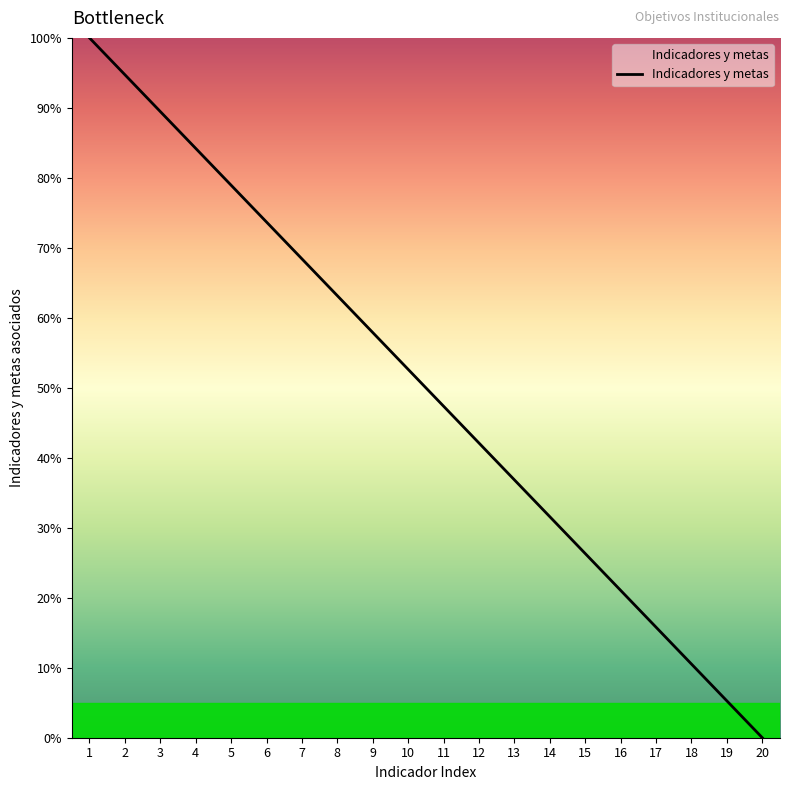

What is the change in value from 8 to 12?

-21.1